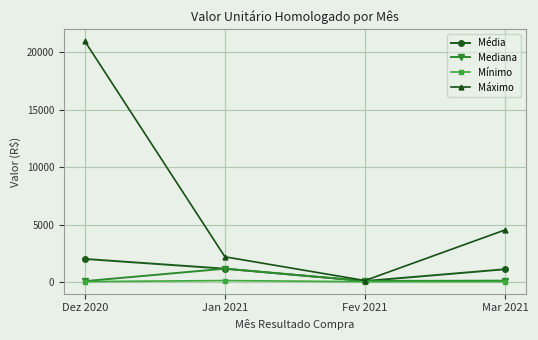

What are all the series names shown in the legend?

Média, Mediana, Mínimo, Máximo